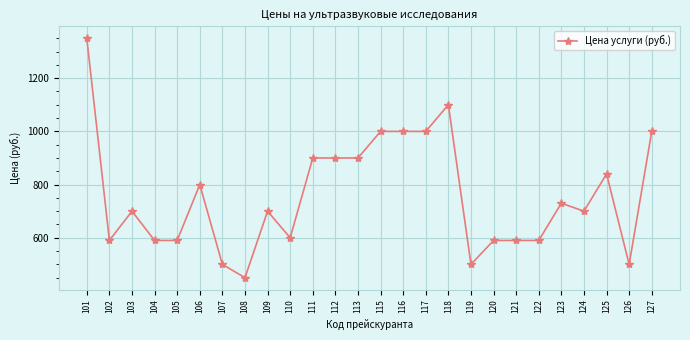

What is the sum of the values at 120 and 122?

1180